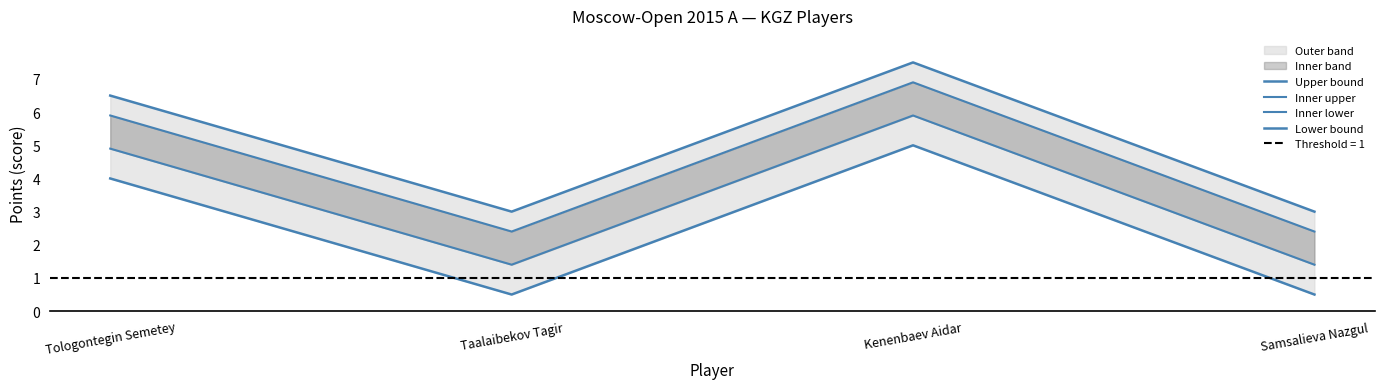

What is the difference between the maximum and minimum values in the Upper bound series?

4.5